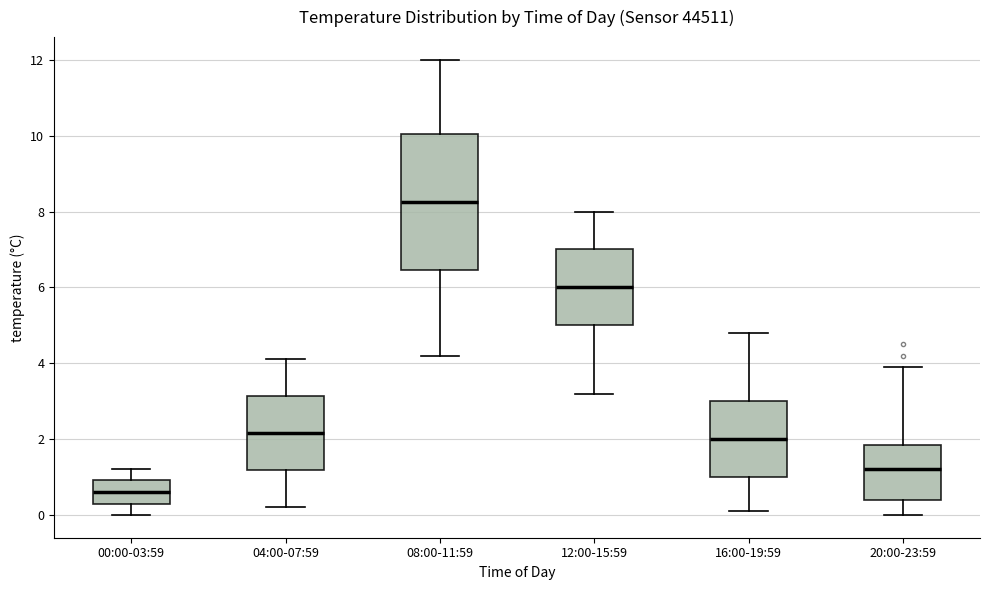

Which box's median line is the lowest?

00:00-03:59